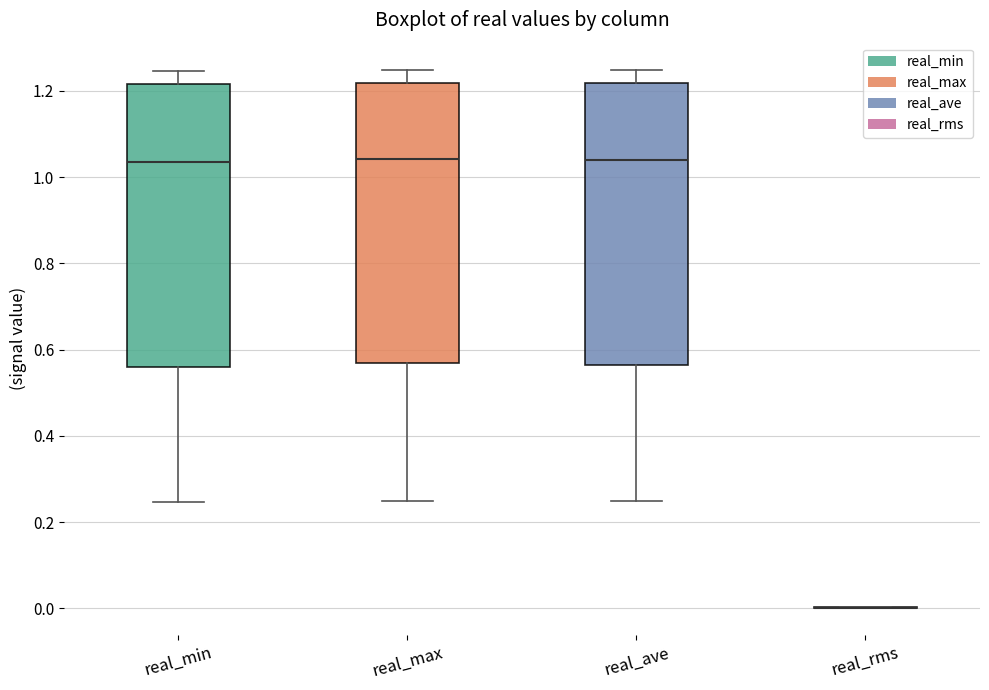

Reading left to right, read every box against the y-axis: the position of its median line, the range the box covers, and the ends of its whiskers. The values are not printed on the chart, so give them approximately, as read against the axis.

real_min: median 1.04, box 0.56 to 1.22, whiskers 0.24 to 1.24
real_max: median 1.04, box 0.56 to 1.22, whiskers 0.24 to 1.24
real_ave: median 1.04, box 0.56 to 1.22, whiskers 0.24 to 1.24
real_rms: box collapsed to a line at 0.00, whiskers 0.00 to 0.00